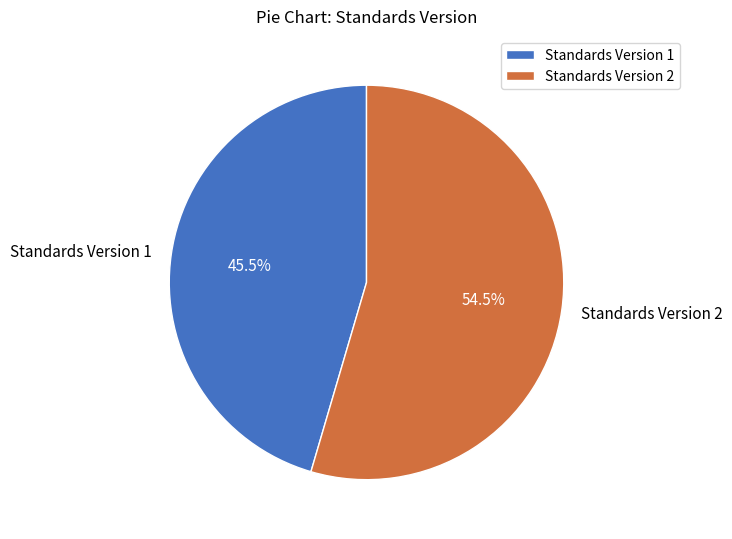

How much of the chart is everything except Standards Version 1?

54.5%